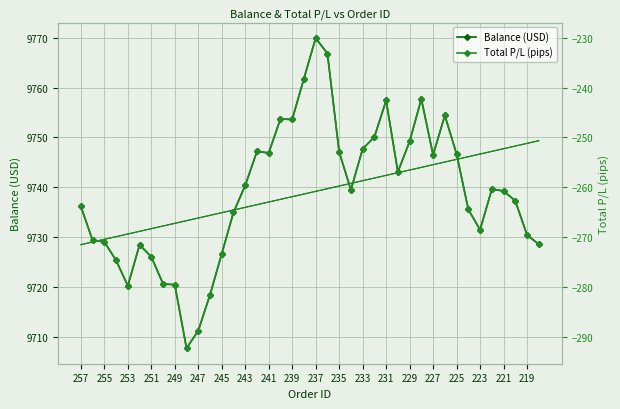

Reading left to right, what are all the values shown in this chart?

Balance (USD): 9736.2	9729.4	9729.1	9725.4	9720.3	9728.5	9726.1	9720.7	9720.5	9707.8	9711.3	9718.5	9726.7	9735.0	9740.4	9747.2	9746.9	9753.7	9753.6	9761.8	9769.9	9766.8	9747.1	9739.5	9747.7	9750.1	9757.4	9743.1	9749.2	9757.7	9746.5	9754.4	9746.7	9735.6	9731.5	9739.6	9739.3	9737.3	9730.5	9728.6
Balance trend: 9728.5	9729.1	9729.6	9730.1	9730.7	9731.2	9731.7	9732.3	9732.8	9733.3	9733.9	9734.4	9734.9	9735.5	9736.0	9736.5	9737.1	9737.6	9738.1	9738.7	9739.2	9739.7	9740.3	9740.8	9741.3	9741.9	9742.4	9742.9	9743.5	9744.0	9744.5	9745.1	9745.6	9746.1	9746.7	9747.2	9747.7	9748.3	9748.8	9749.3
Total P/L (pips): -263.8	-270.6	-270.9	-274.6	-279.7	-271.5	-273.9	-279.3	-279.5	-292.2	-288.7	-281.5	-273.3	-265.0	-259.6	-252.8	-253.1	-246.3	-246.4	-238.2	-230.1	-233.2	-252.9	-260.5	-252.3	-249.9	-242.6	-256.9	-250.8	-242.3	-253.5	-245.6	-253.3	-264.4	-268.5	-260.4	-260.7	-262.7	-269.5	-271.4
P/L trend: -271.5	-270.9	-270.4	-269.9	-269.3	-268.8	-268.3	-267.7	-267.2	-266.7	-266.1	-265.6	-265.1	-264.5	-264.0	-263.5	-262.9	-262.4	-261.9	-261.3	-260.8	-260.3	-259.7	-259.2	-258.7	-258.1	-257.6	-257.1	-256.5	-256.0	-255.5	-254.9	-254.4	-253.9	-253.3	-252.8	-252.3	-251.7	-251.2	-250.7